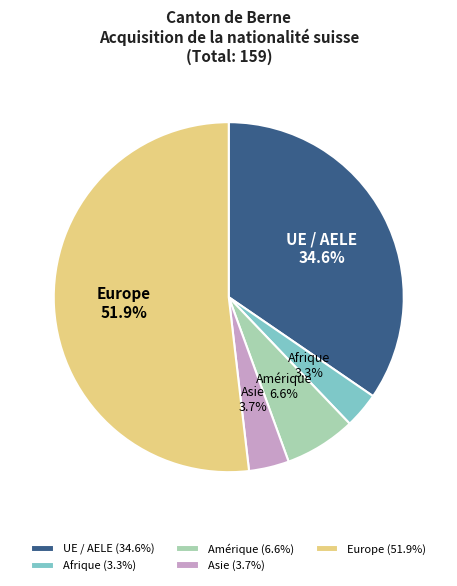

To the nearest percent, what percentage of the pie is Amérique?

7%